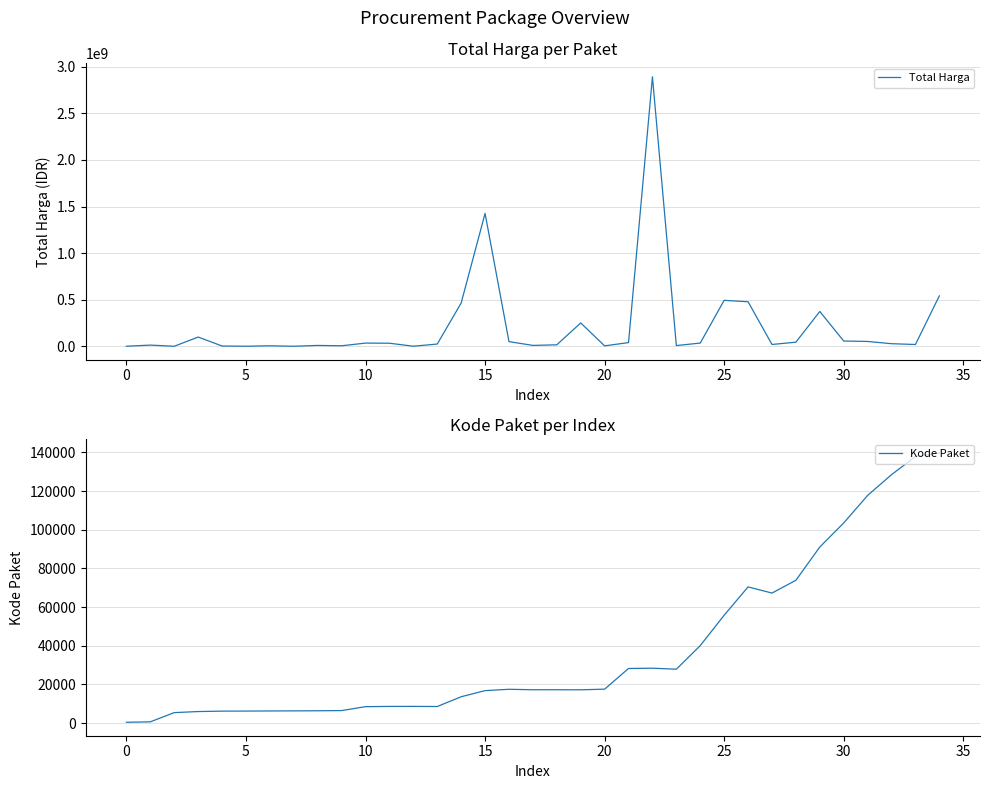

How many series are shown in this chart?

2